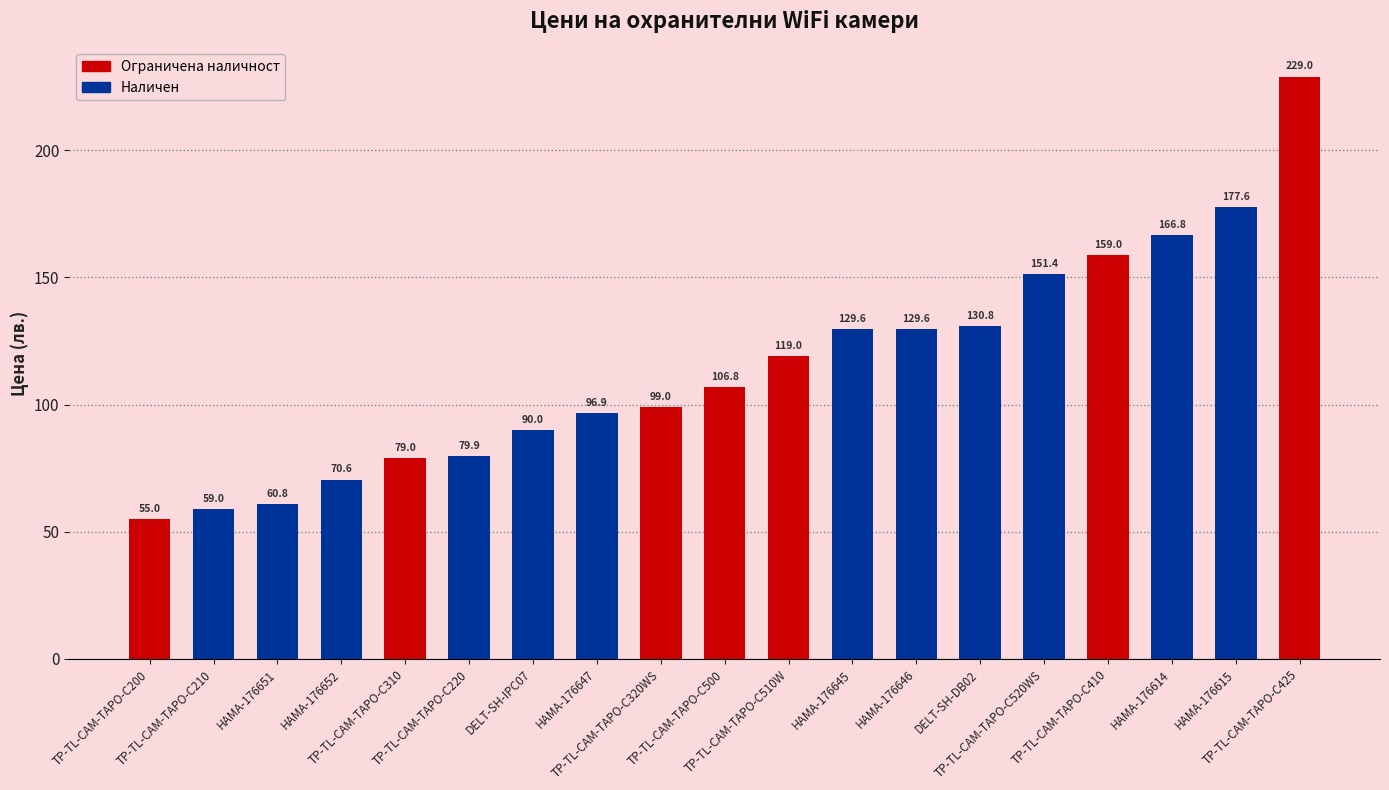

What is the label of the 5th bar from the right?

TP-TL-CAM-TAPO-C520WS